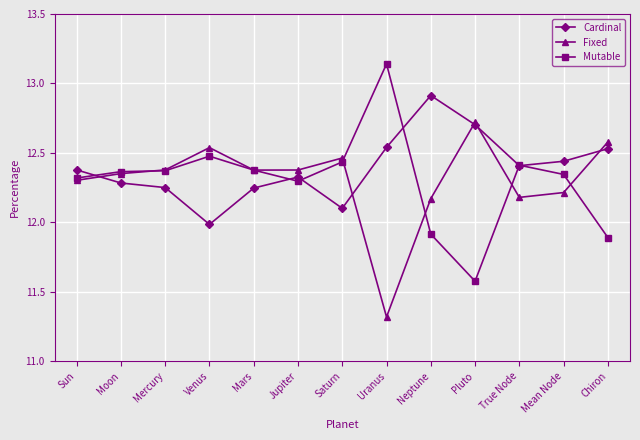

What position from the left is Uranus?

8